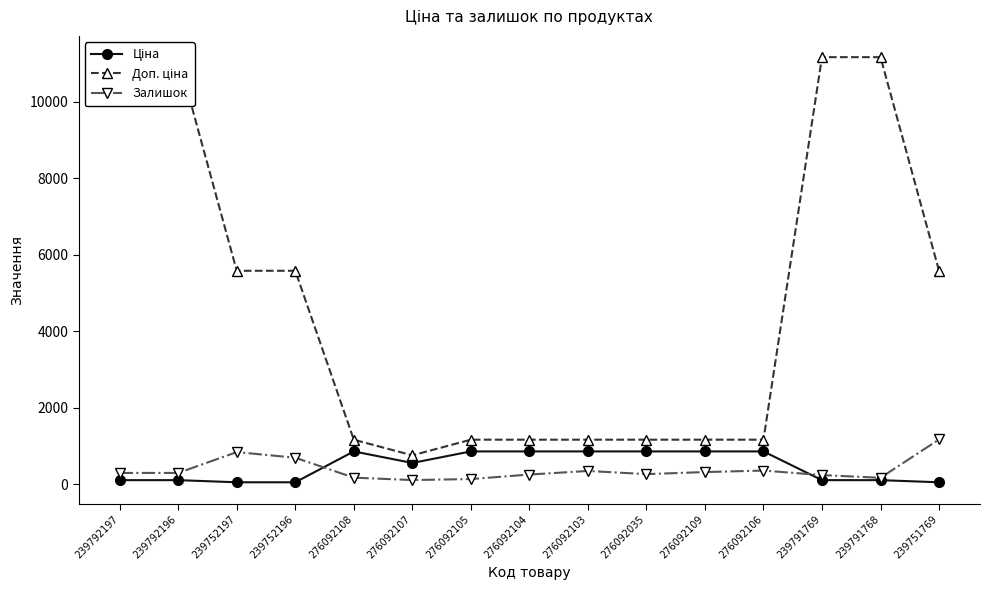

Reading right to left, transcribe all the data shown in this chart.

Ціна: 55.9	111.7	111.7	862.8	862.8	862.8	862.8	862.8	862.8	560.8	862.8	55.9	55.9	111.7	111.7
Доп. ціна: 5585.0	11169.0	11169.0	1169.2	1169.2	1169.2	1169.2	1169.2	1169.2	760.0	1169.2	5585.0	5585.0	11169.0	11169.0
Залишок: 1175.0	173.0	244.0	362.0	323.0	269.0	352.0	258.0	140.0	114.0	177.0	698.0	845.0	300.0	300.0